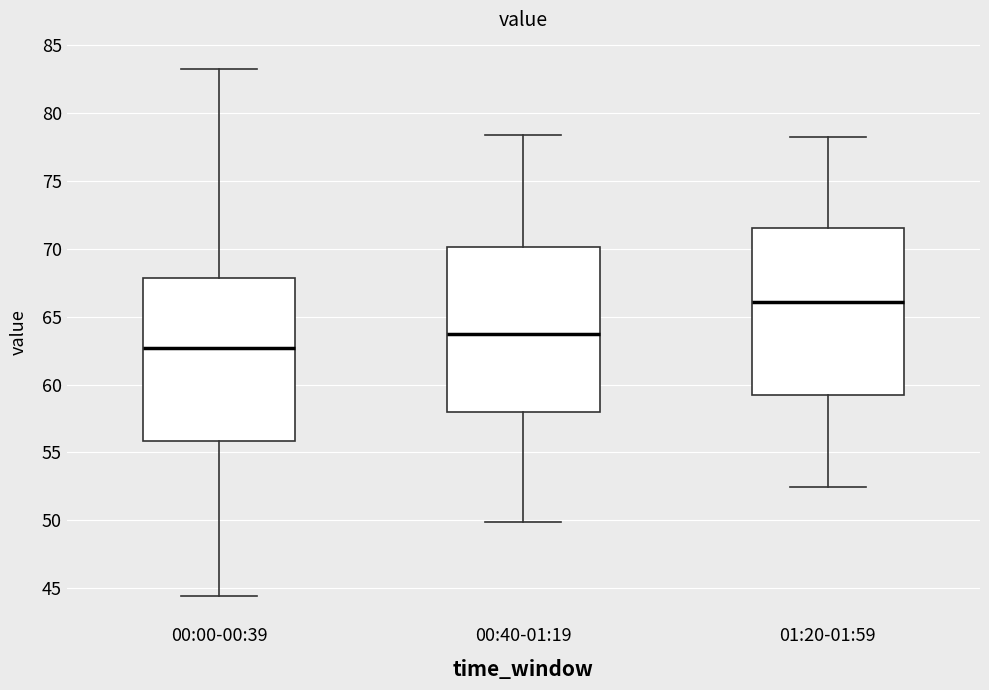

Reading left to right, transcribe this box plot: for each box, give where its median line is, the range the box spans, and where its two whiskers end, as read against the y-axis. The values are not printed on the chart, so give them approximately, as read against the axis.

00:00-00:39: median 62.5, box 56.0 to 68.0, whiskers 44.5 to 83.5
00:40-01:19: median 63.5, box 58.0 to 70.0, whiskers 50.0 to 78.5
01:20-01:59: median 66.0, box 59.0 to 71.5, whiskers 52.5 to 78.0